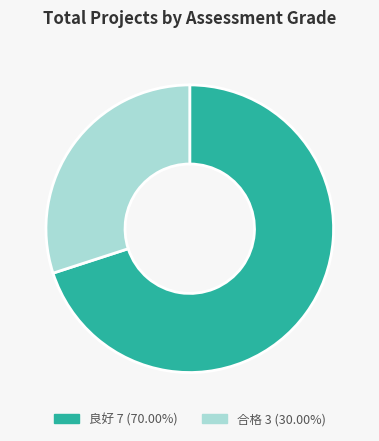

How many segments does this pie chart have?

2